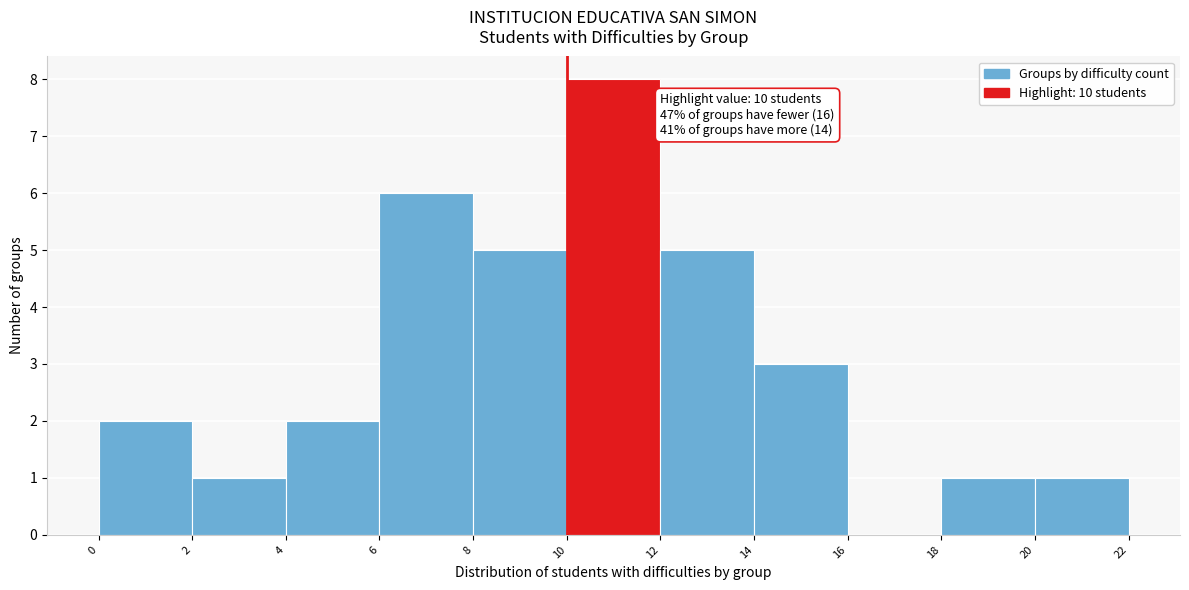

Which range on the x-axis has the tallest bar?

10 to 12